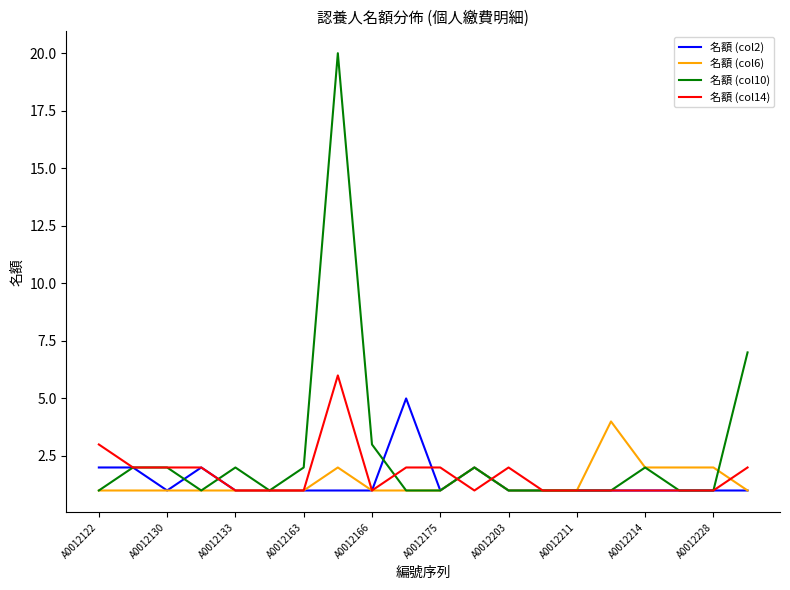

Which series has the largest total across all categories?

名額 (col10)